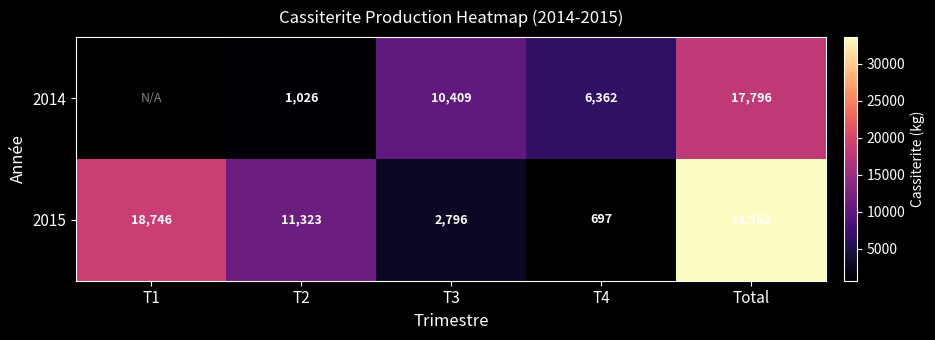

What is the difference between the highest and lowest values at T3?

7613